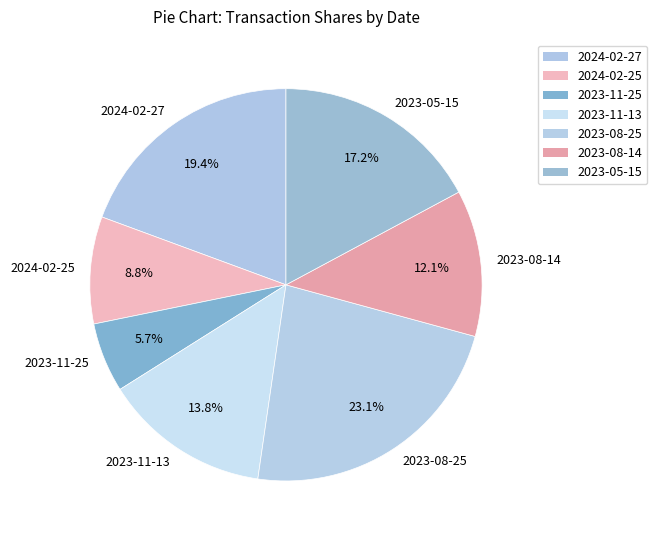

Combined, do 2023-08-25 and 2024-02-25 account for over 50%?

No